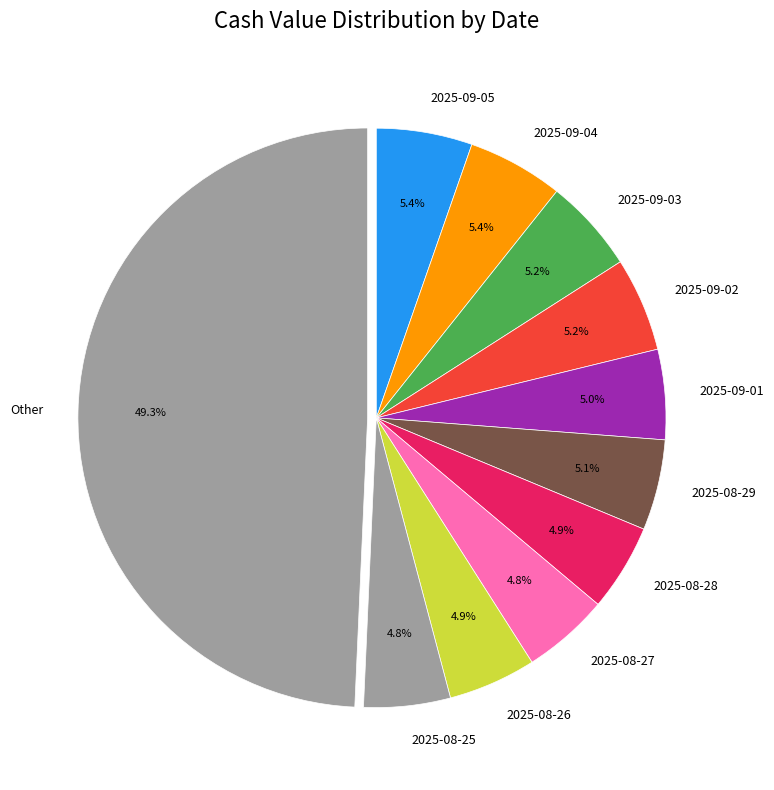

To the nearest percent, what percentage of the pie is 2025-09-01?

5%